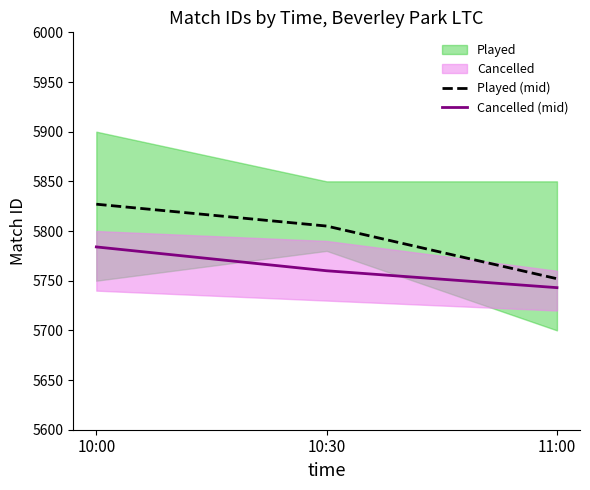

Is it true that Played (mid) equals 3078 at 11:00?

False